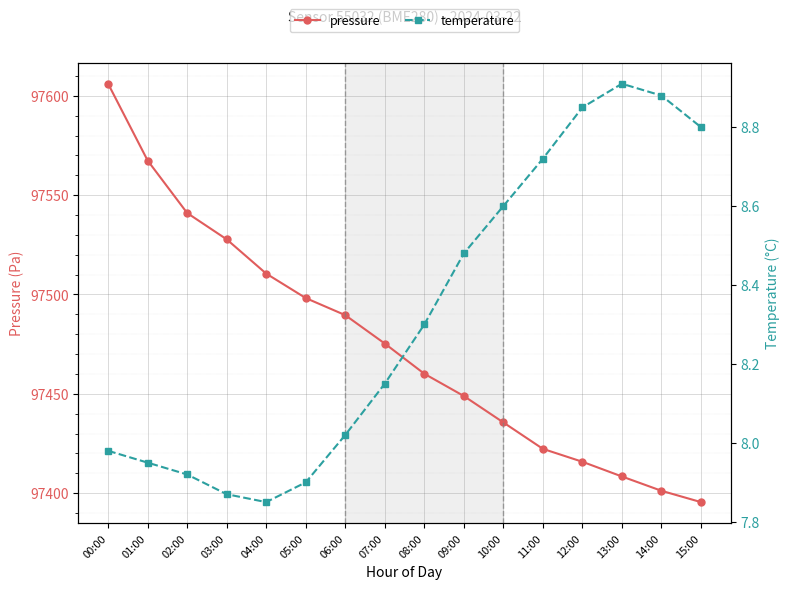

Does the chart display data point markers on the line(s)?

Yes